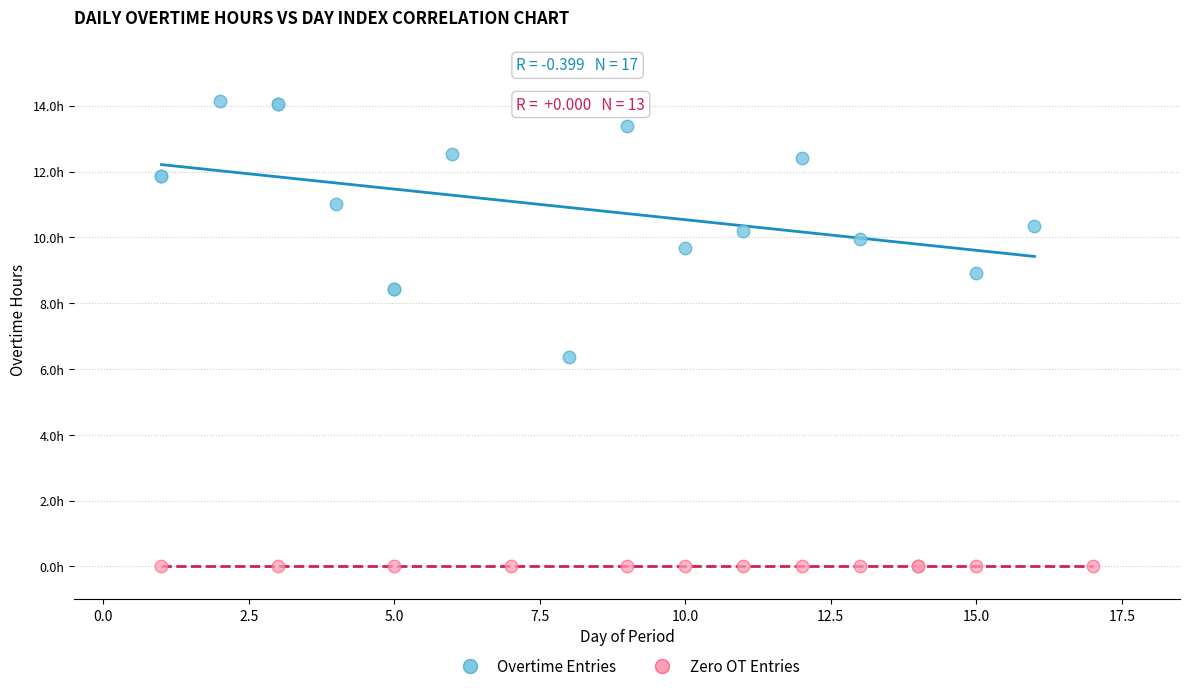

What are all the series names shown in the legend?

Overtime Entries, Zero OT Entries